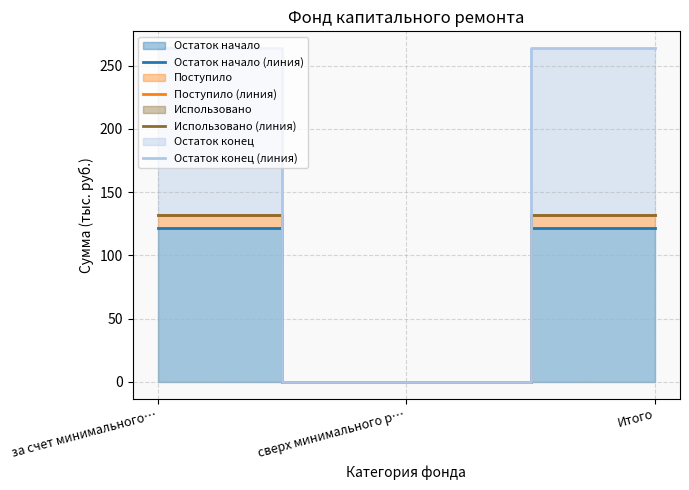

What position from the right is сверх минимального р…?

2